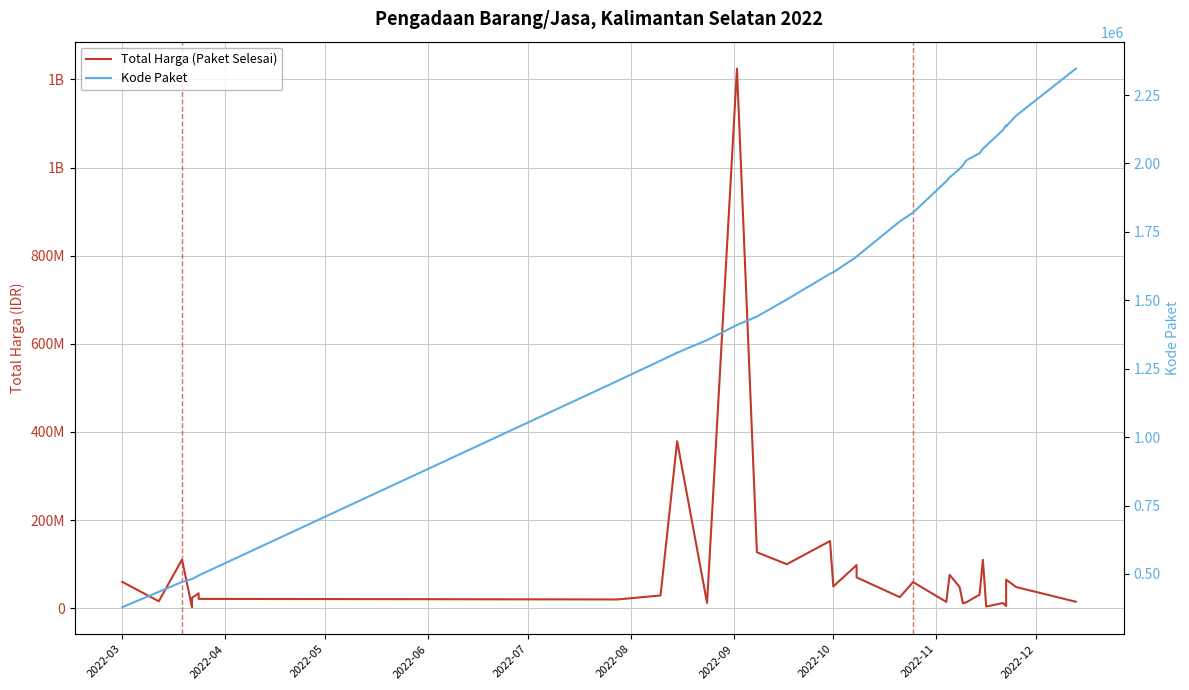

How many lines are shown in the chart?

2